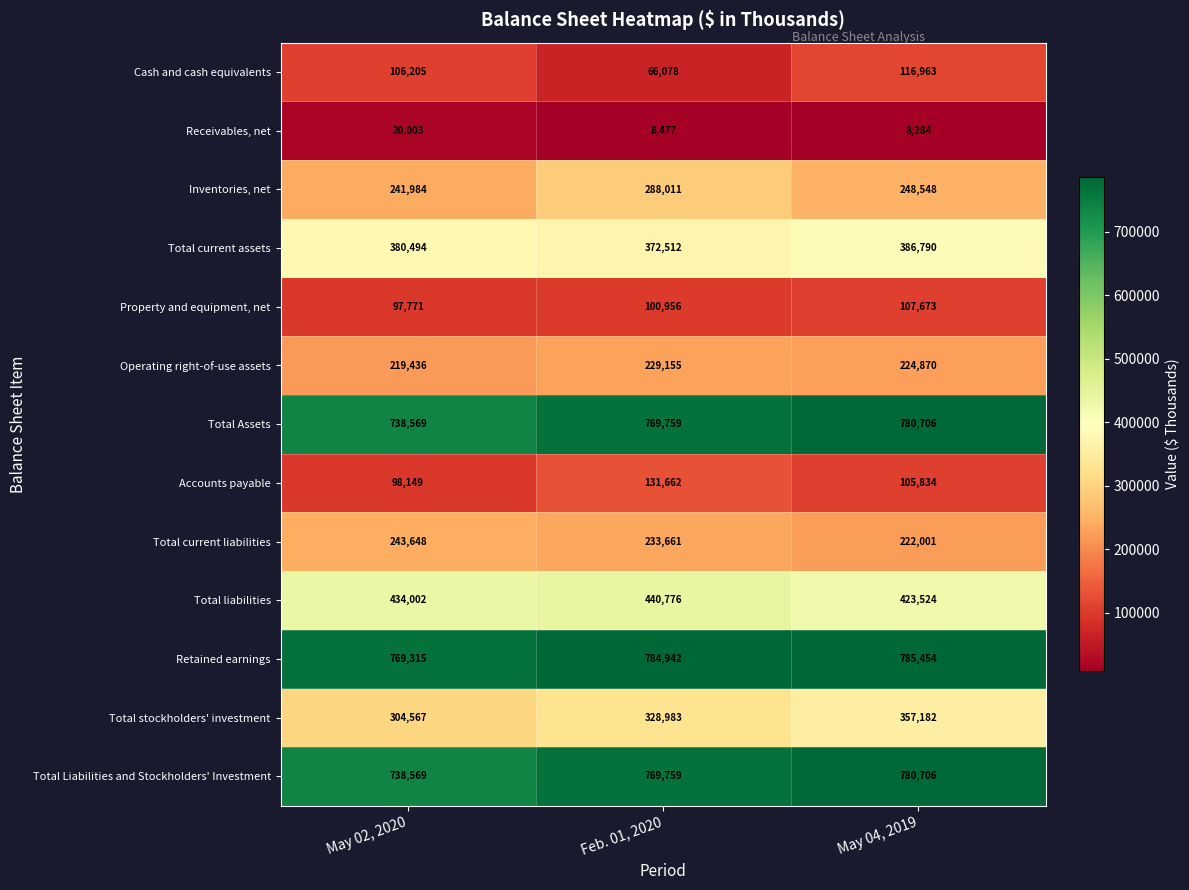

Is the value of Property and equipment, net at Feb. 01, 2020 greater than the value of Receivables, net at May 04, 2019?

Yes